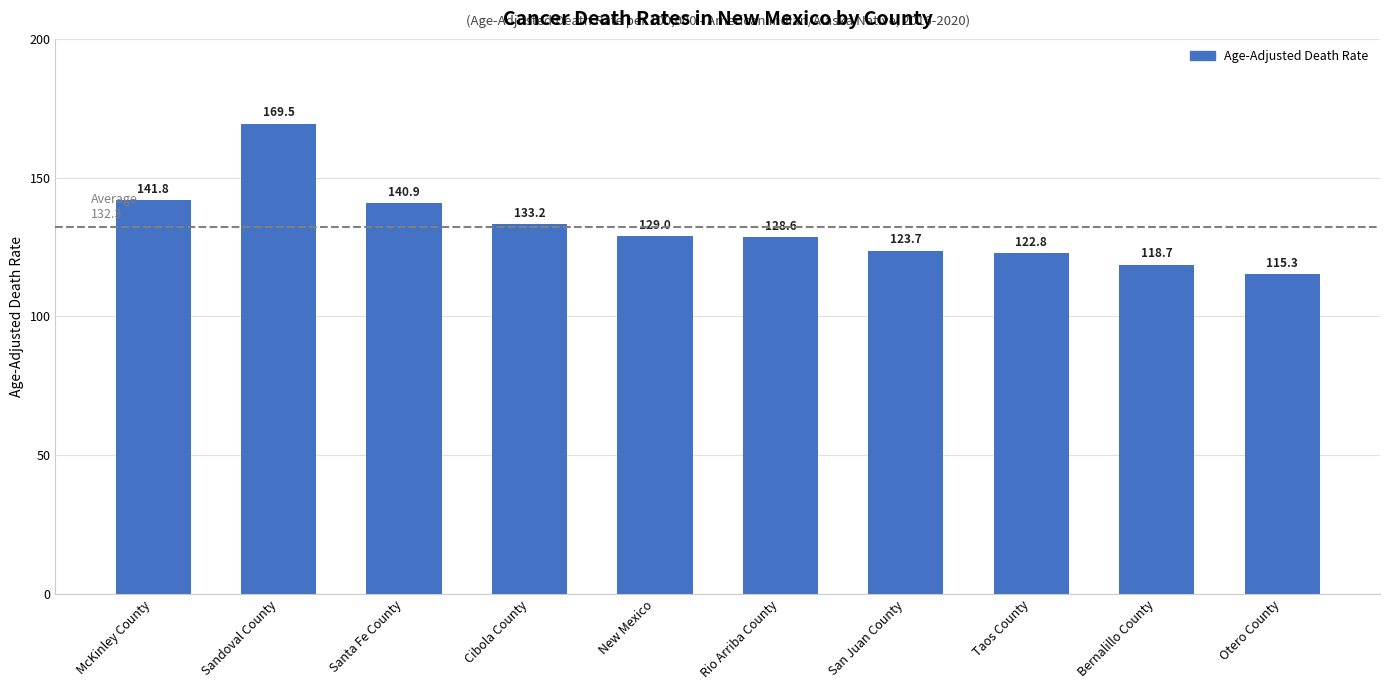

What is the label of the 7th bar from the left?

San Juan County